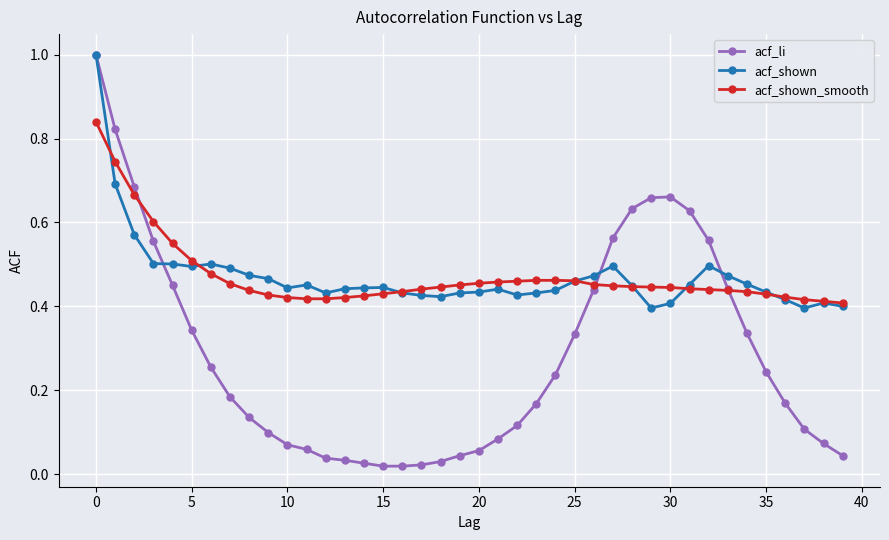

At how many categories does at least one series exceed 0?

40